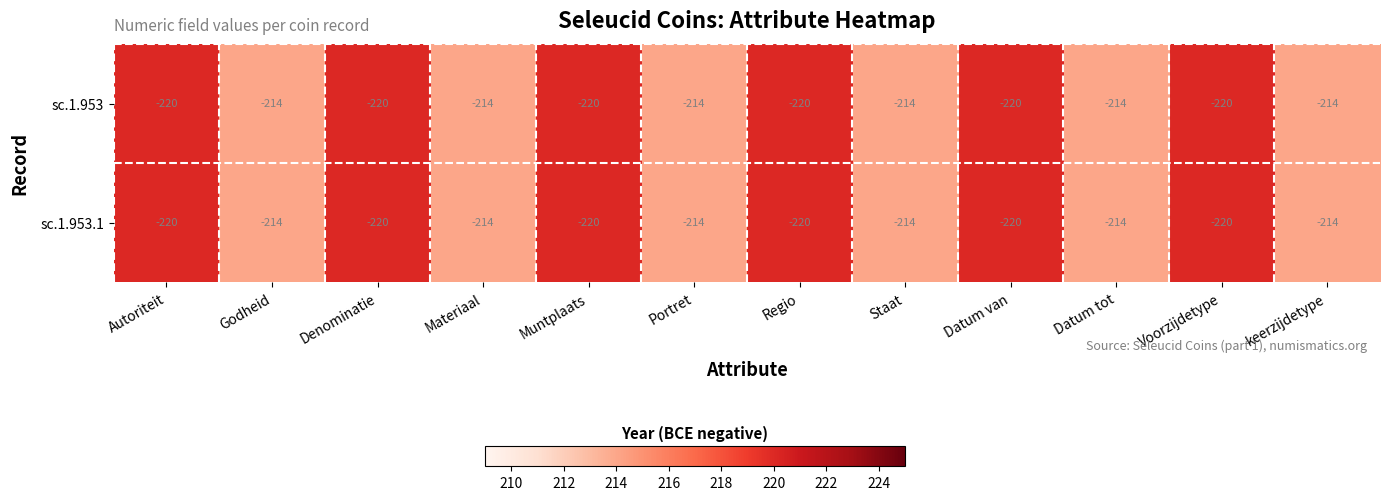

True or false: sc.1.953 has a value of -53 at Staat.

False